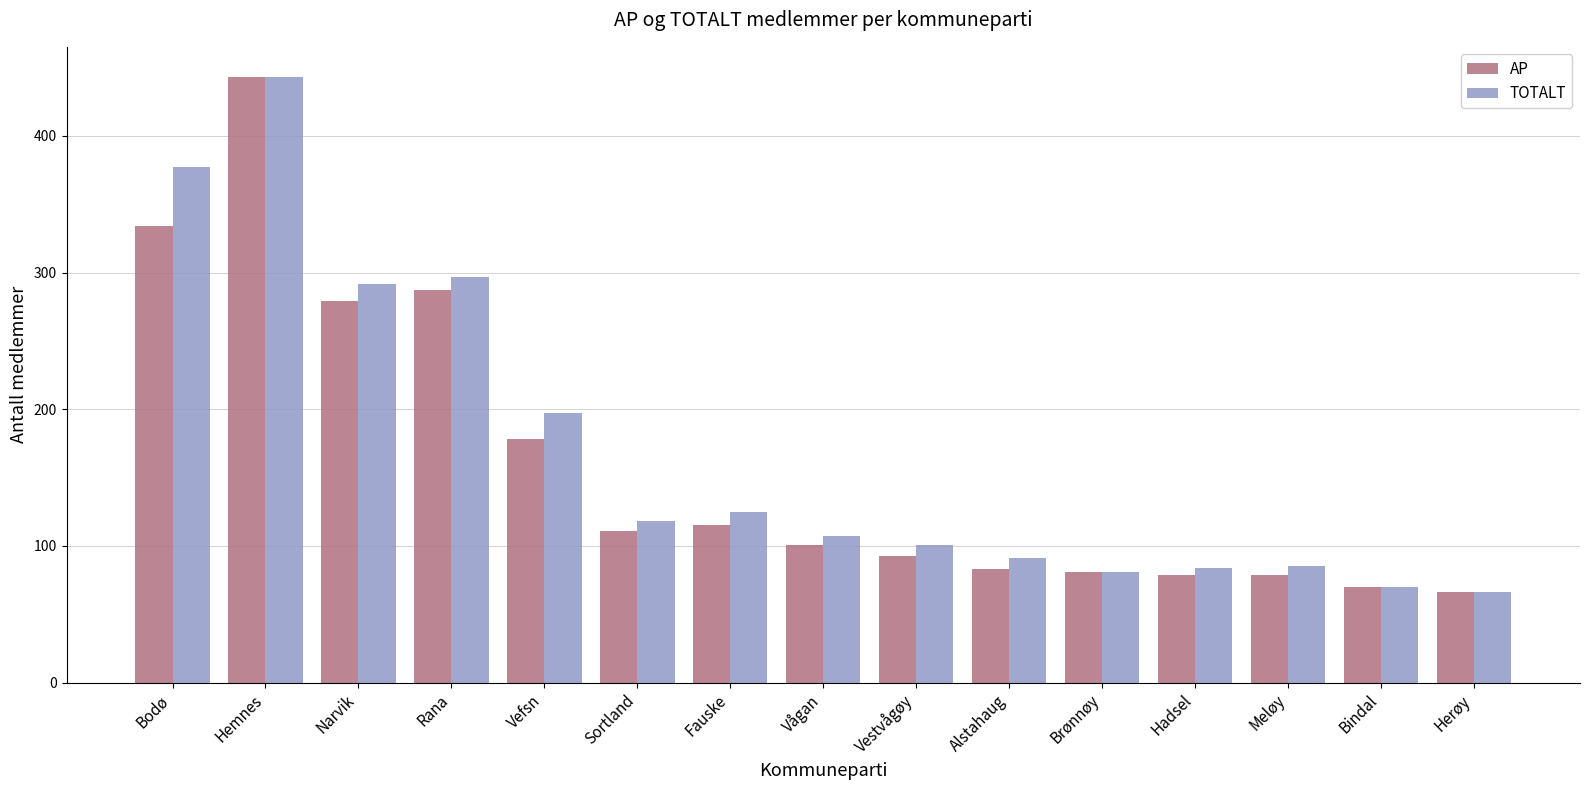

How many values in the AP series are below 101?

7